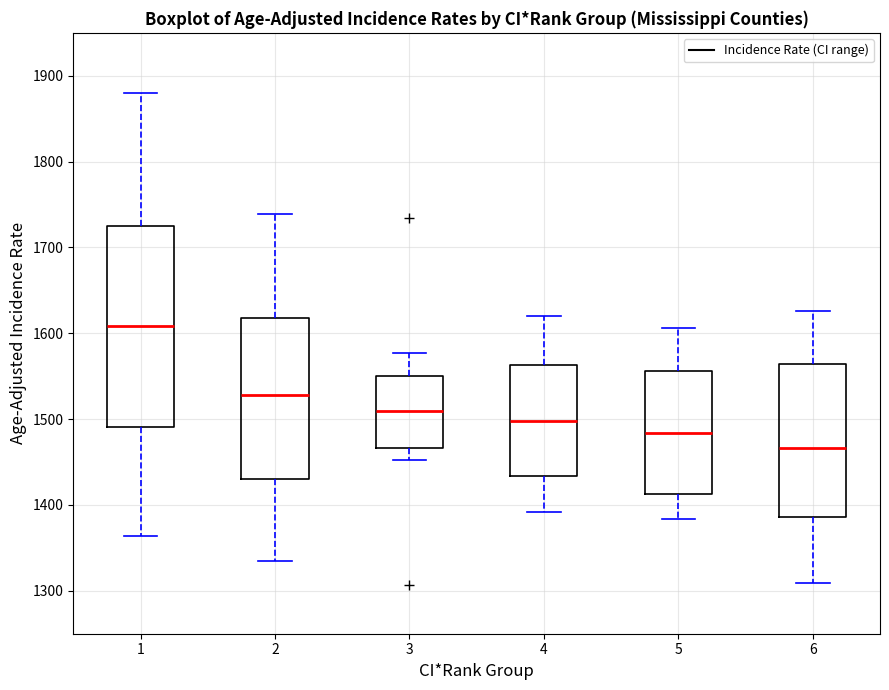

Which box has the highest median line?

1